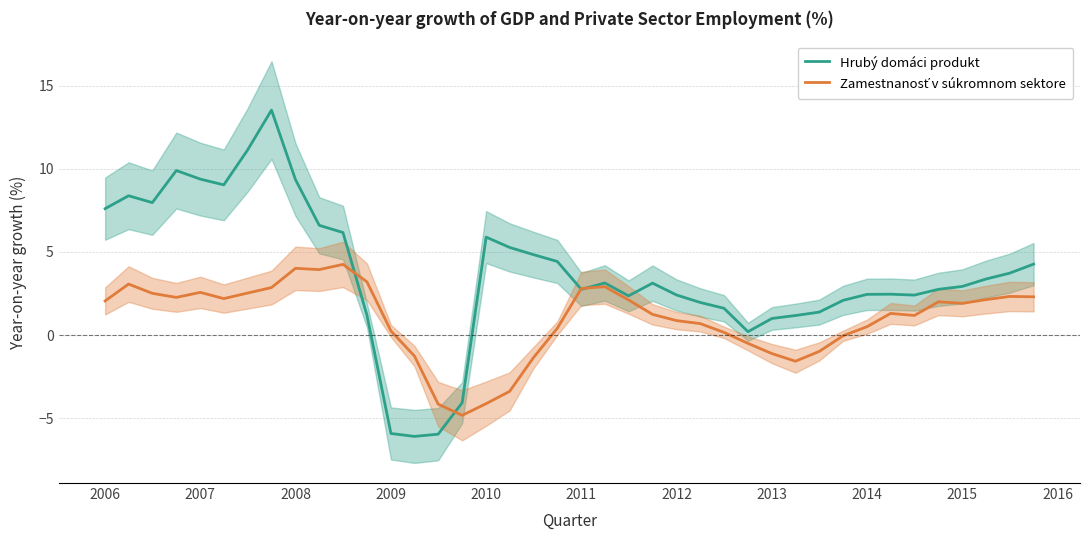

Is it true that Hrubý domáci produkt equals -7.9 at 2009?

False